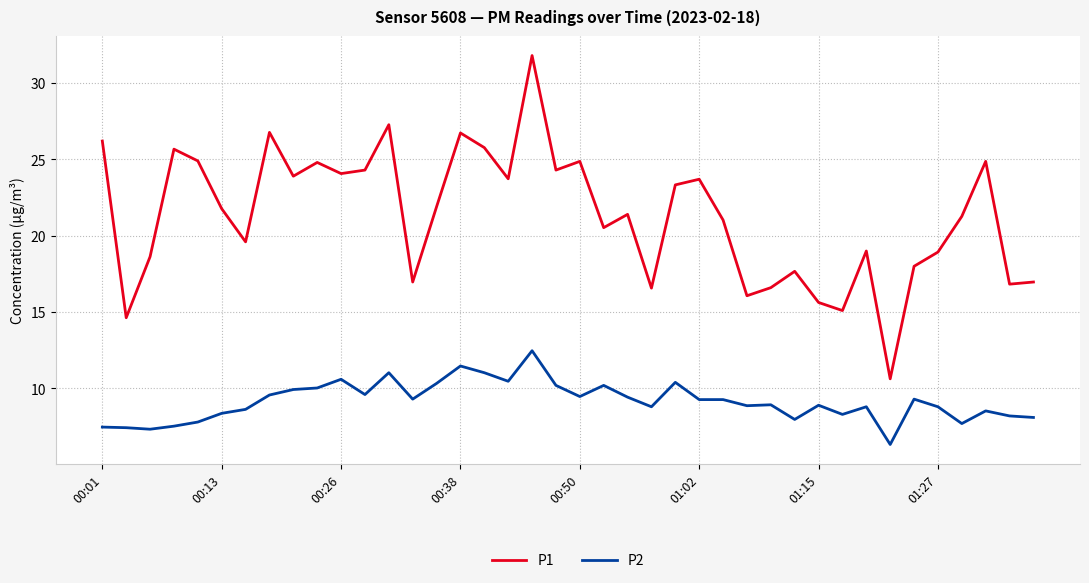

What are all the series names shown in the legend?

P1, P2